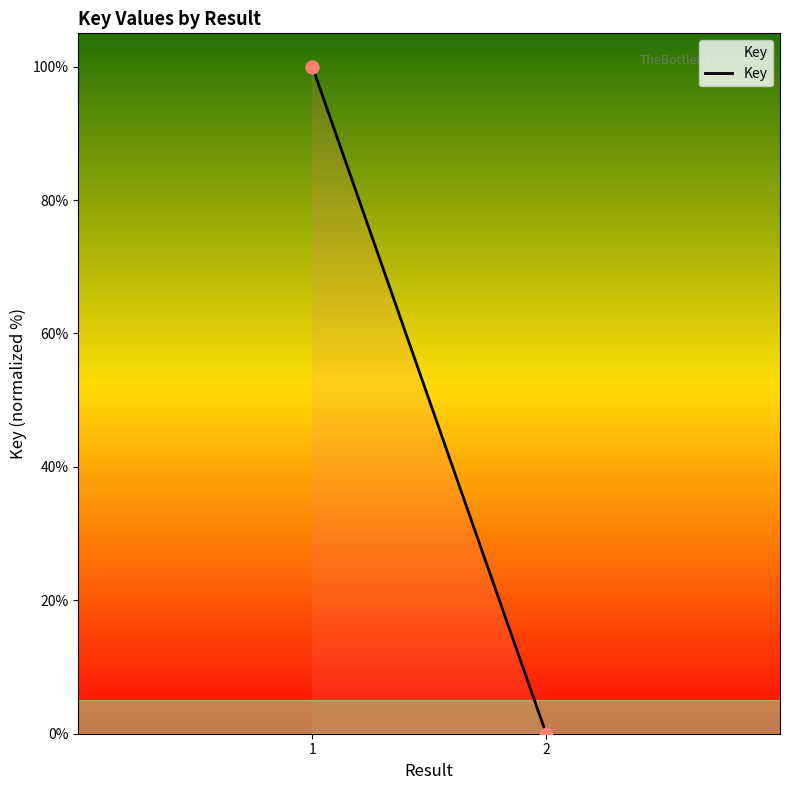

What is the difference between the maximum and minimum values?

100.0